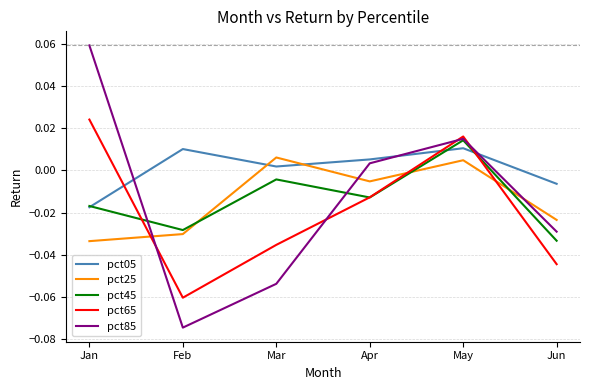

How many interior local peaks does the pct45 series have?

2